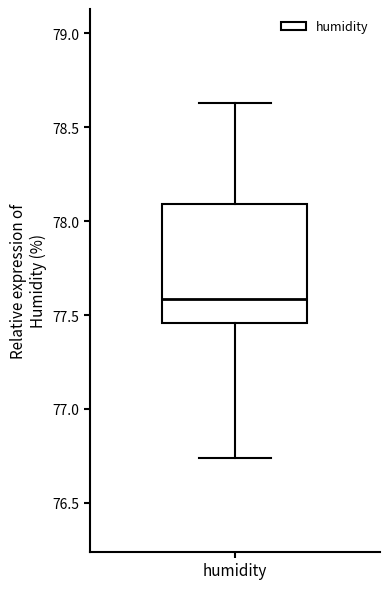

Where is the lower edge of the box for humidity on the y-axis? The values are not printed on the chart, so give them approximately, as read against the axis.

77.45